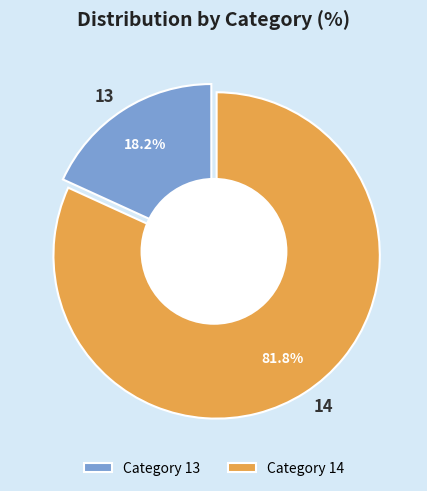

Which has a higher value, 13 or 14?

14